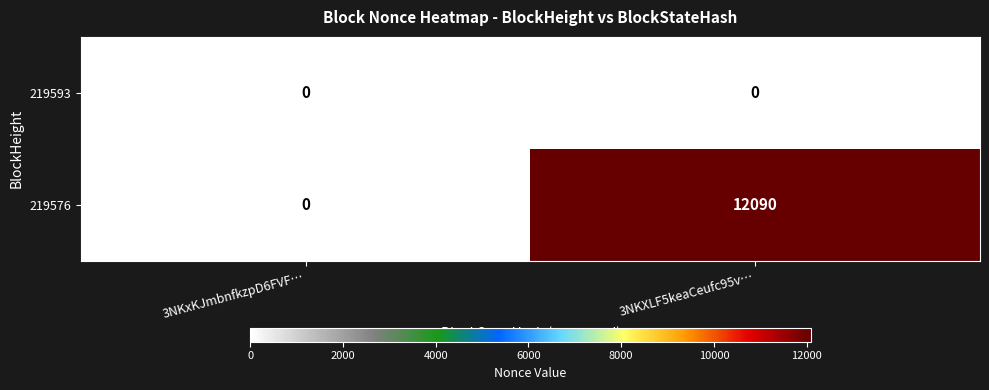

Rank the series by their maximum value, from highest to lowest.

219576, 219593